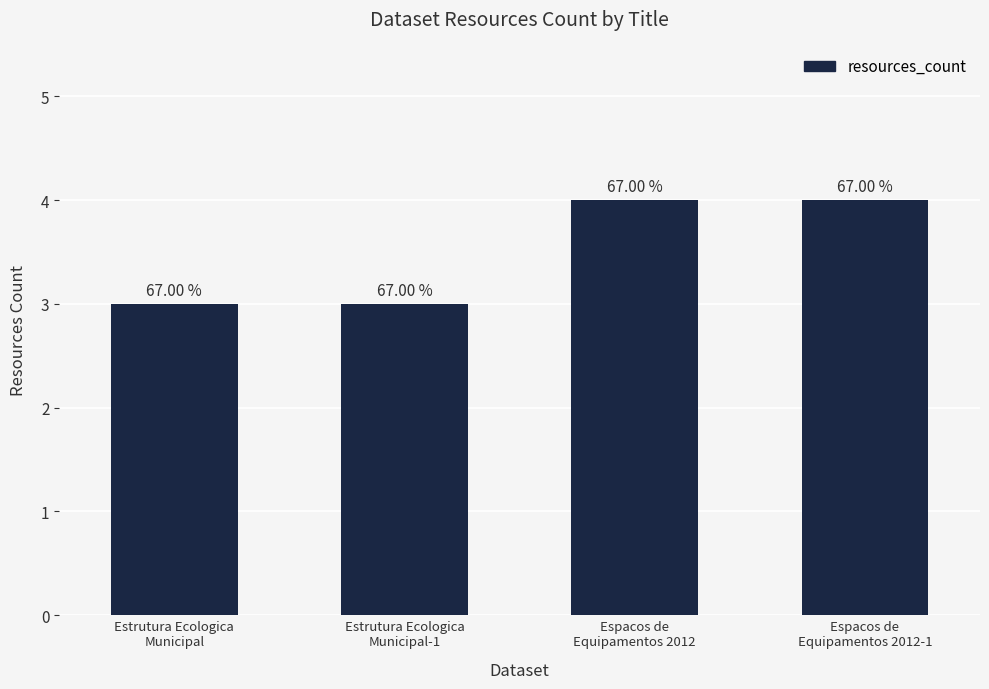

How many bars are there in total?

4